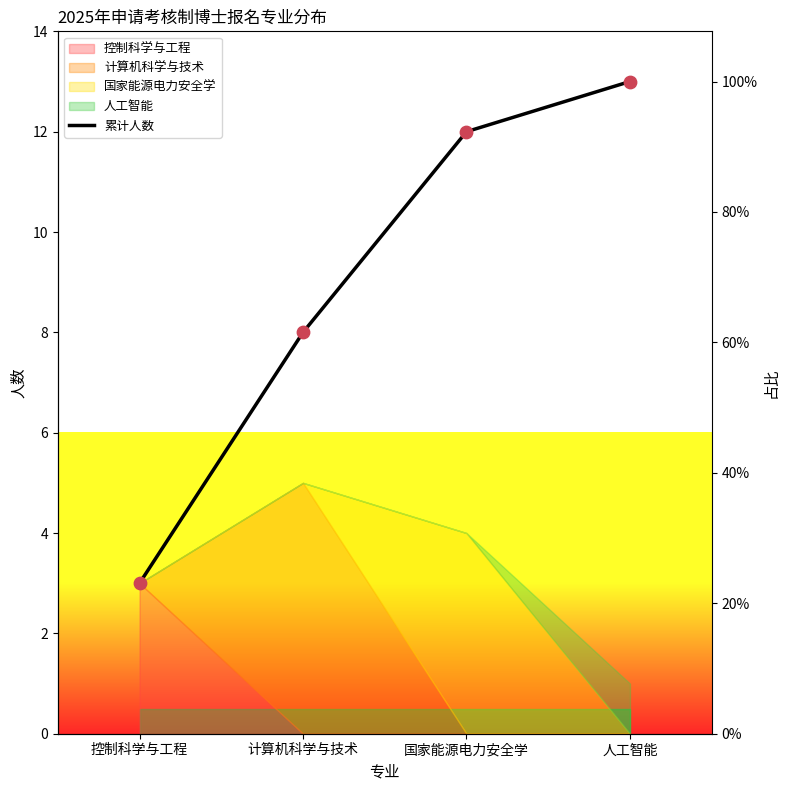

Which has a higher value, 控制科学与工程 or 人工智能?

人工智能